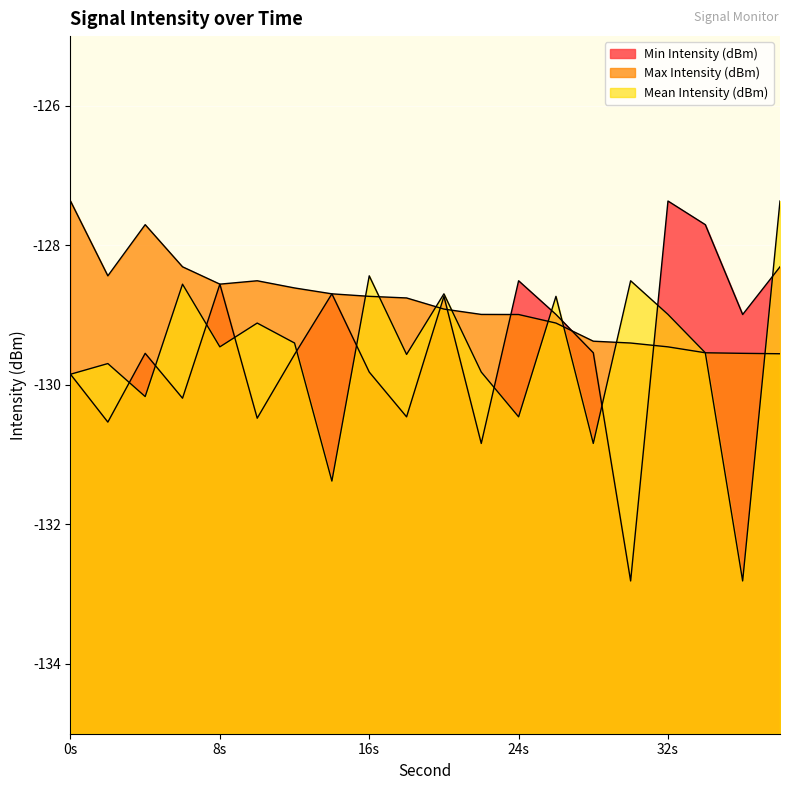

What is the value of the Max Intensity (dBm) point at the 18th from the left?

-129.5